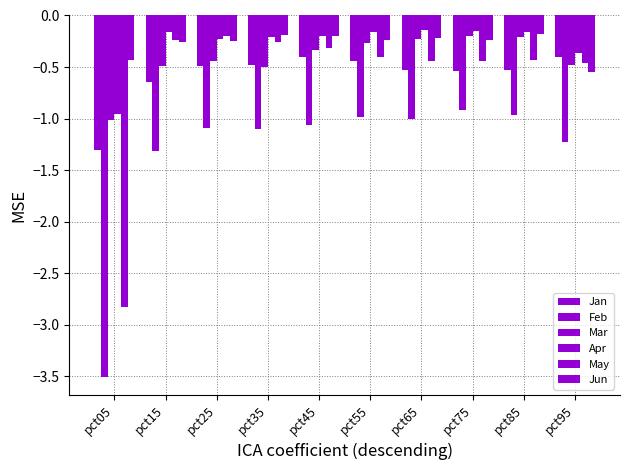

Count the number of data series in this chart.

6